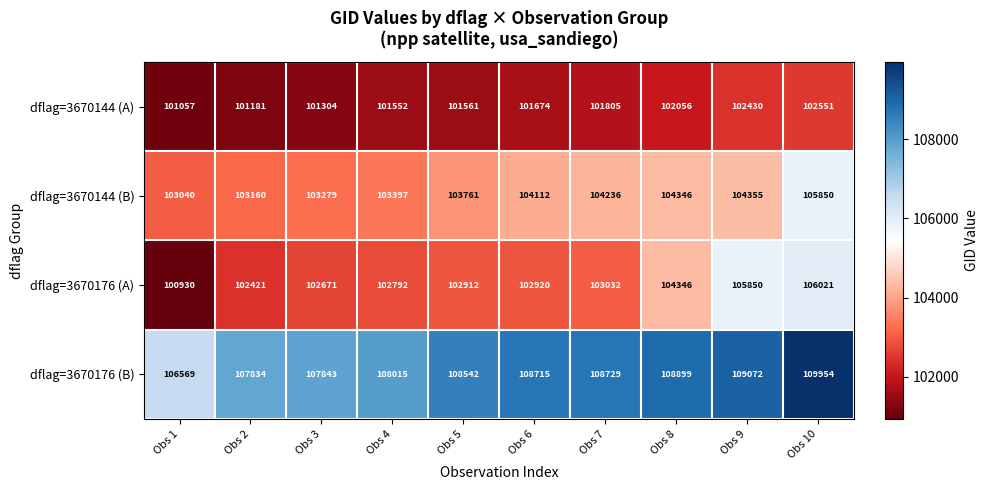

True or false: dflag=3670176 (B) has a value of 107843 at Obs 3.

True